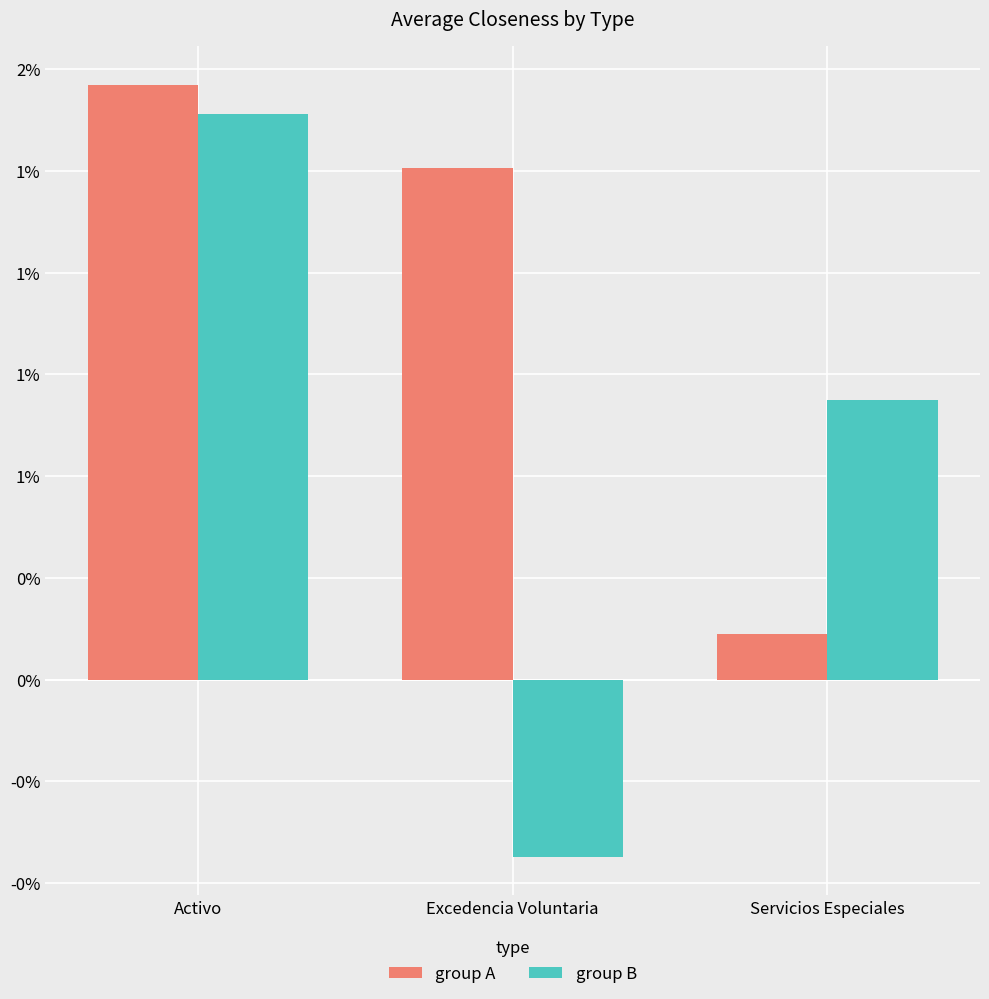

What are all the series names shown in the legend?

group A, group B